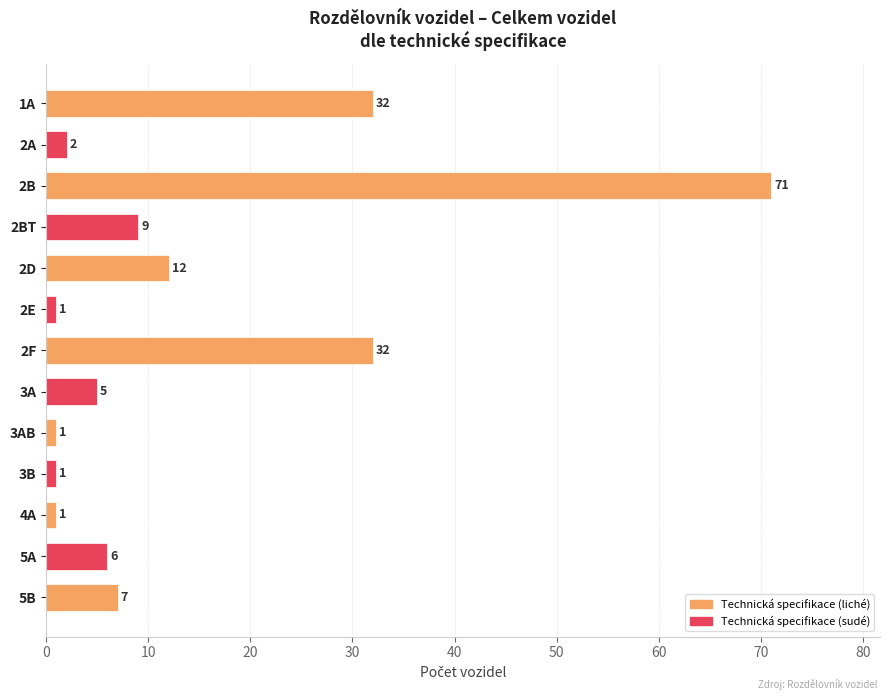

The chart shows a value of 46 at 1A. True or false?

False